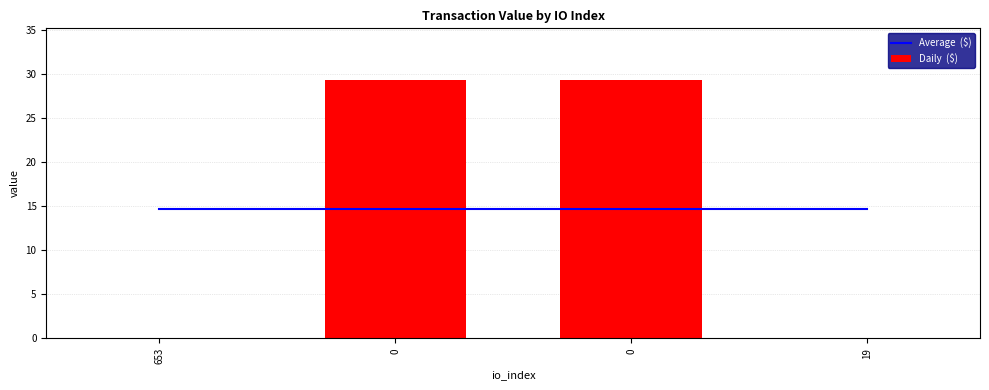

Reading left to right, extract all data points from this chart.

Average  ($): 653=14.7	0=14.7	0=14.7	19=14.7
Daily  ($): 653=0.0	0=29.4	0=29.4	19=0.0